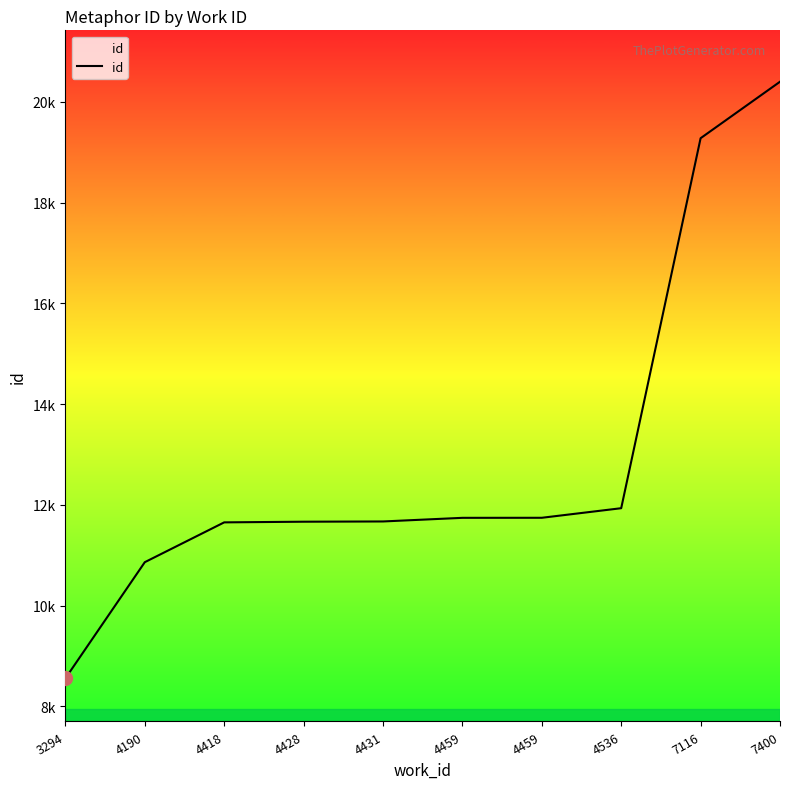

What is the value of the 10th point from the left?

20397